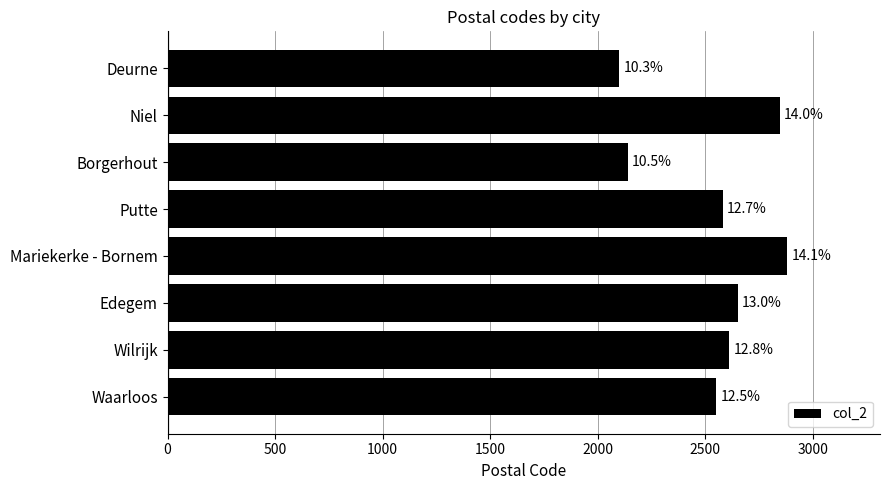

What is the difference between the maximum and minimum values?

780